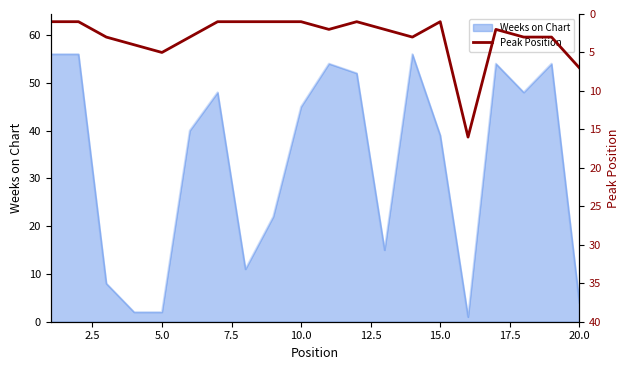

Is it true that Weeks on Chart equals 6 at 20.0?

False